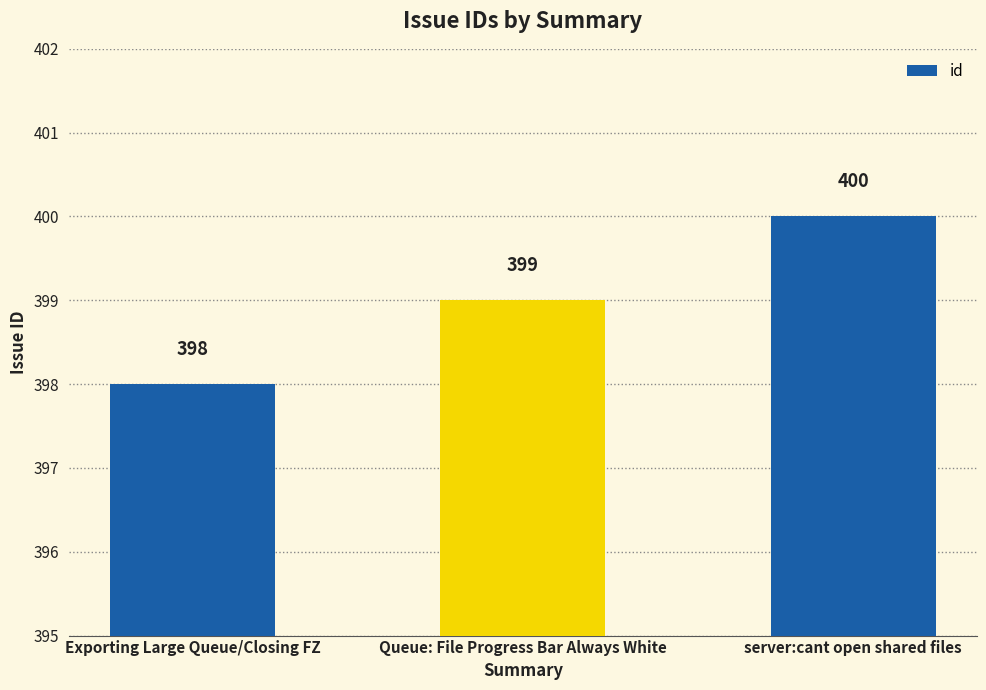

Where is the data nearest to the value 399?

Queue: File Progress Bar Always White